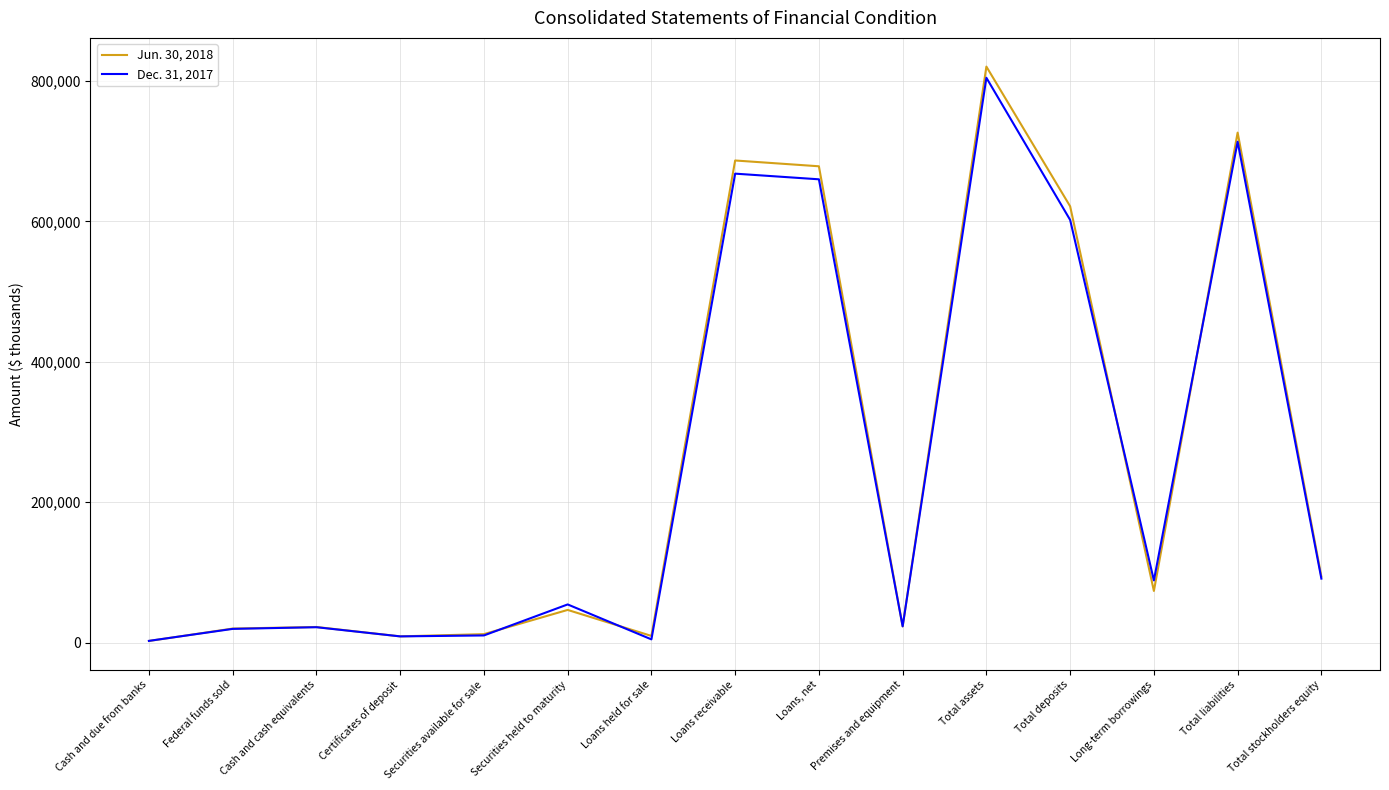

List the labels in order of Dec. 31, 2017 value, largest first.

Total assets, Total liabilities, Loans receivable, Loans, net, Total deposits, Total stockholders equity, Long-term borrowings, Securities held to maturity, Premises and equipment, Cash and cash equivalents, Federal funds sold, Securities available for sale, Certificates of deposit, Loans held for sale, Cash and due from banks